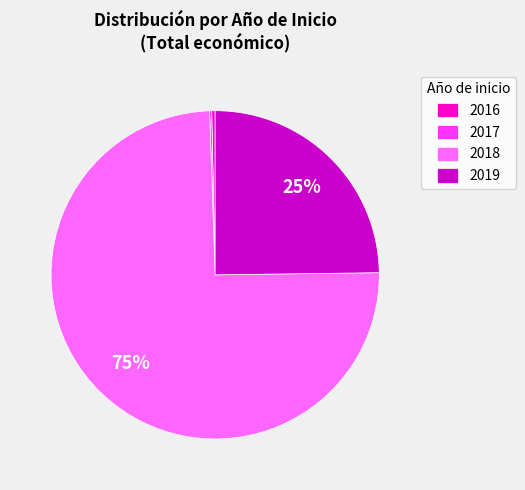

Which has a higher value, 2018 or 2016?

2018